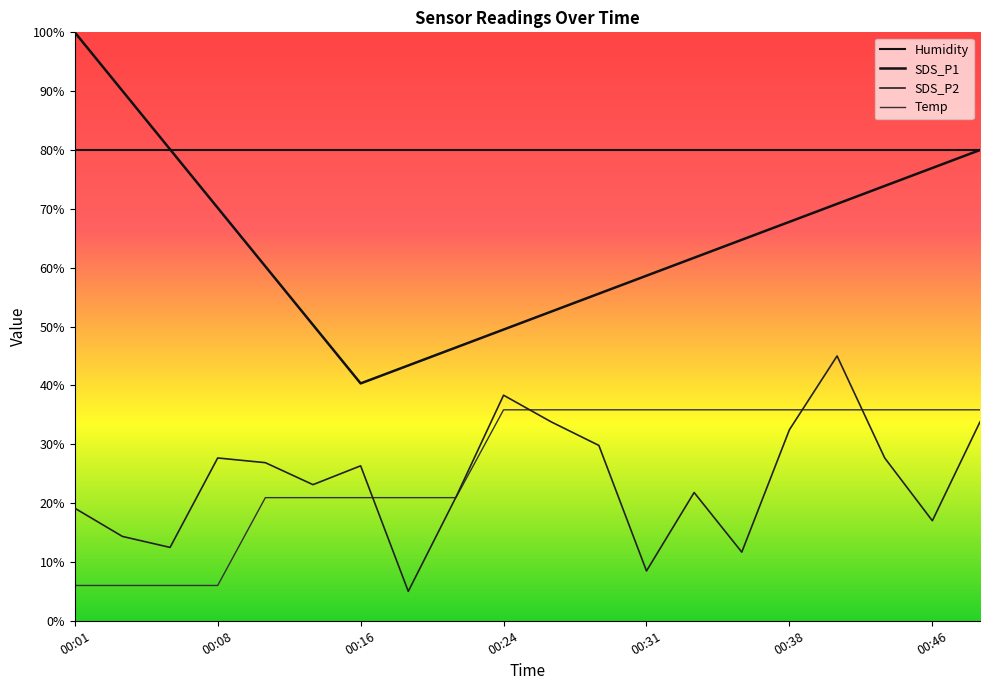

How many lines are shown in the chart?

4